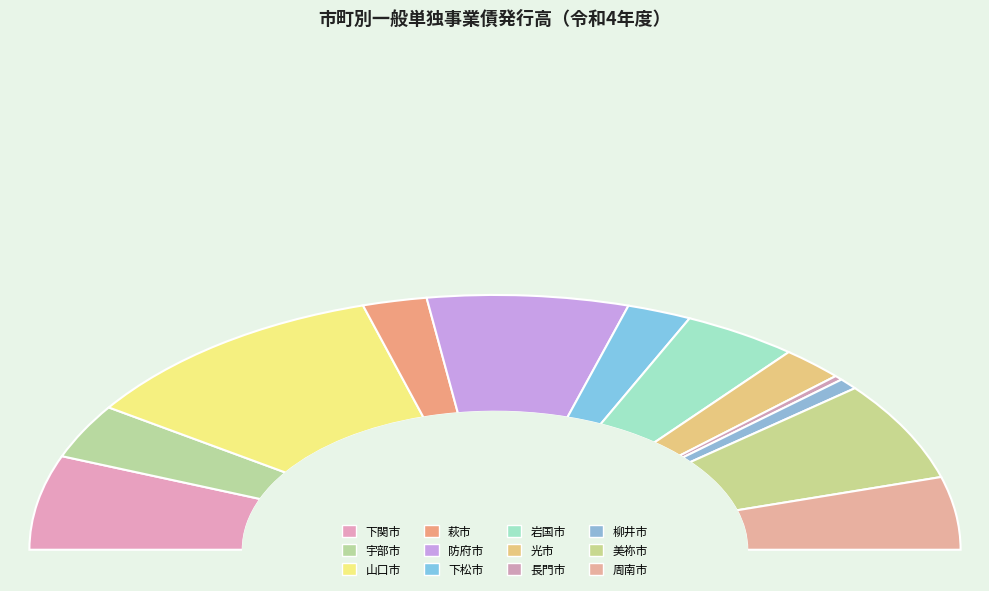

What percentage is the 萩市 slice, to the nearest percent?

4%